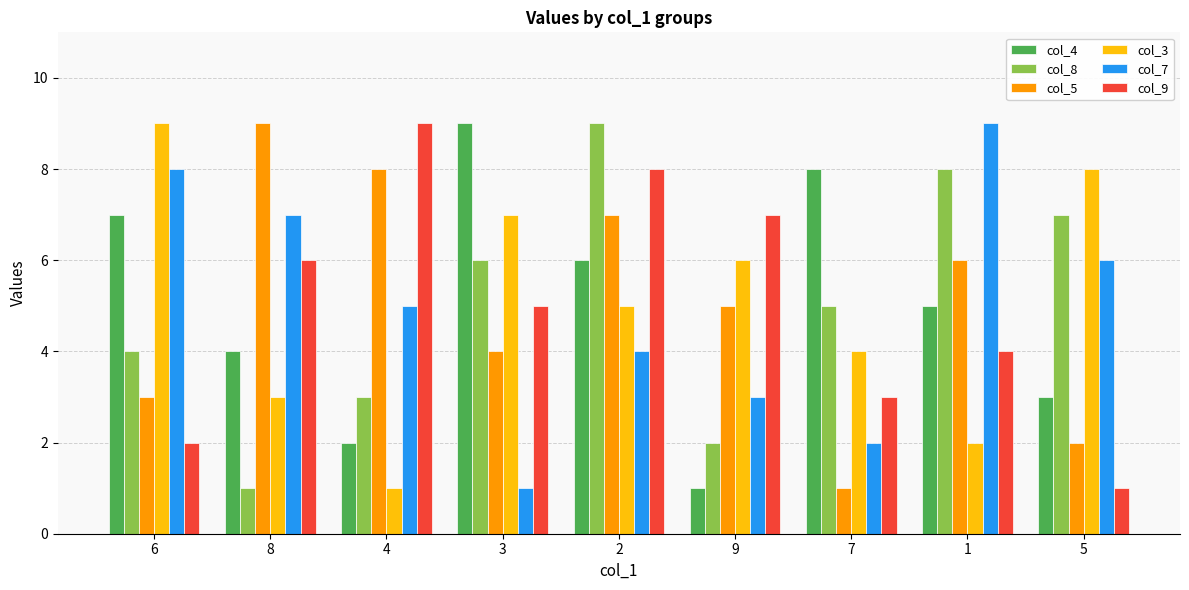

What is the smallest value displayed?

1